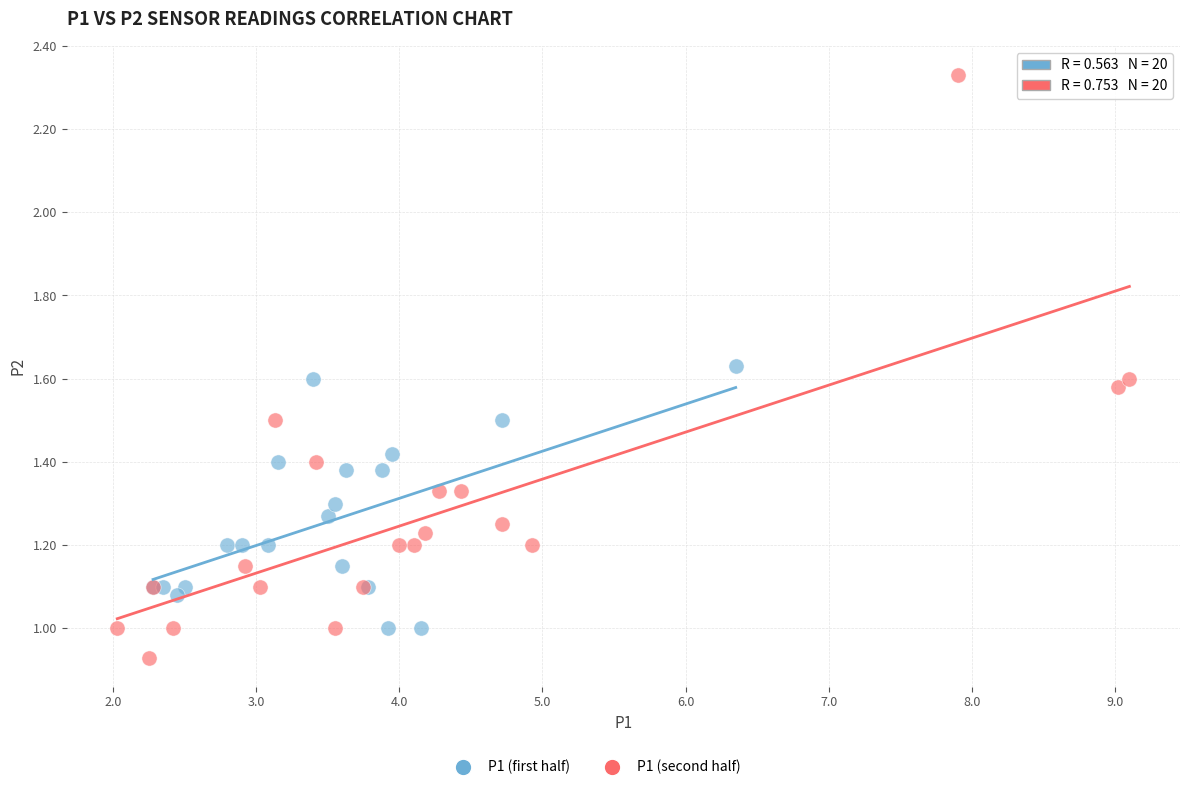

Which series has the largest Y range (max minus min)?

P1 (second half)